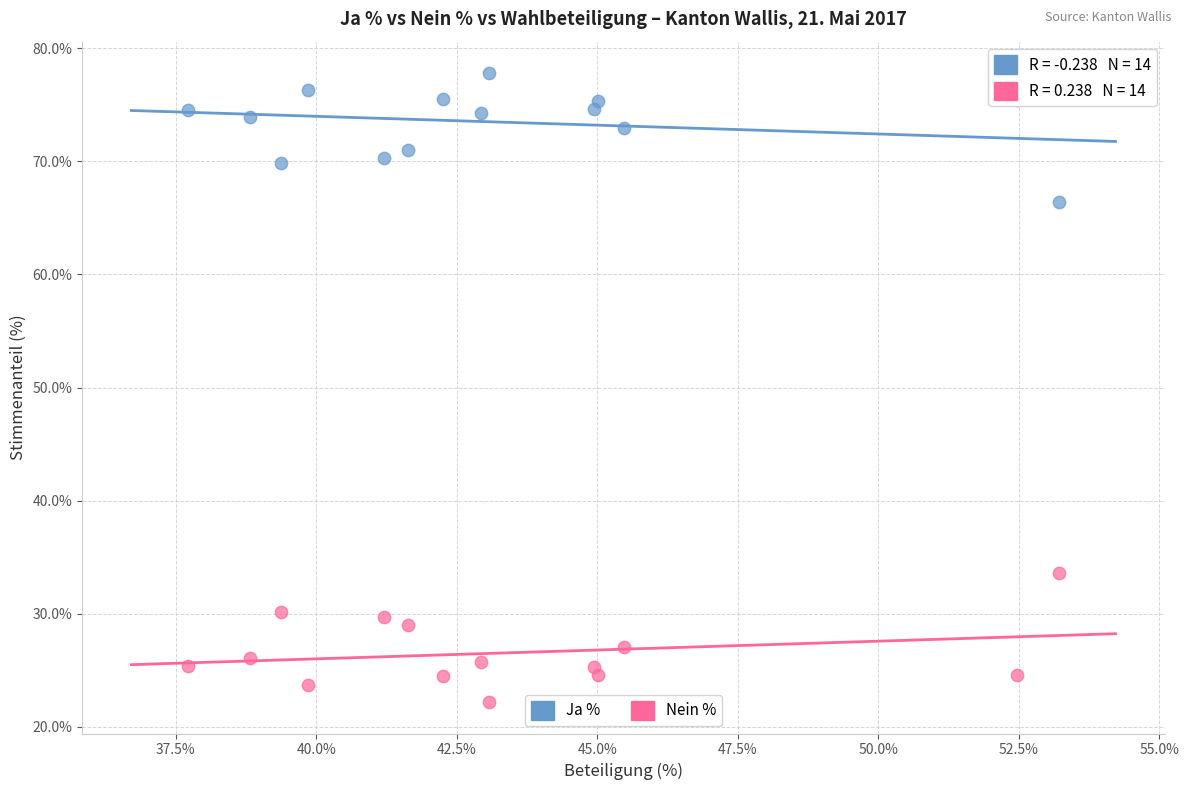

Which series reaches the minimum Y coordinate?

Nein %